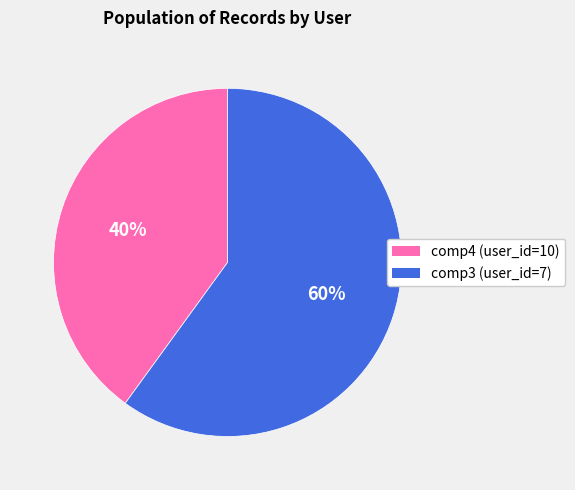

How many slices are in this pie chart?

2